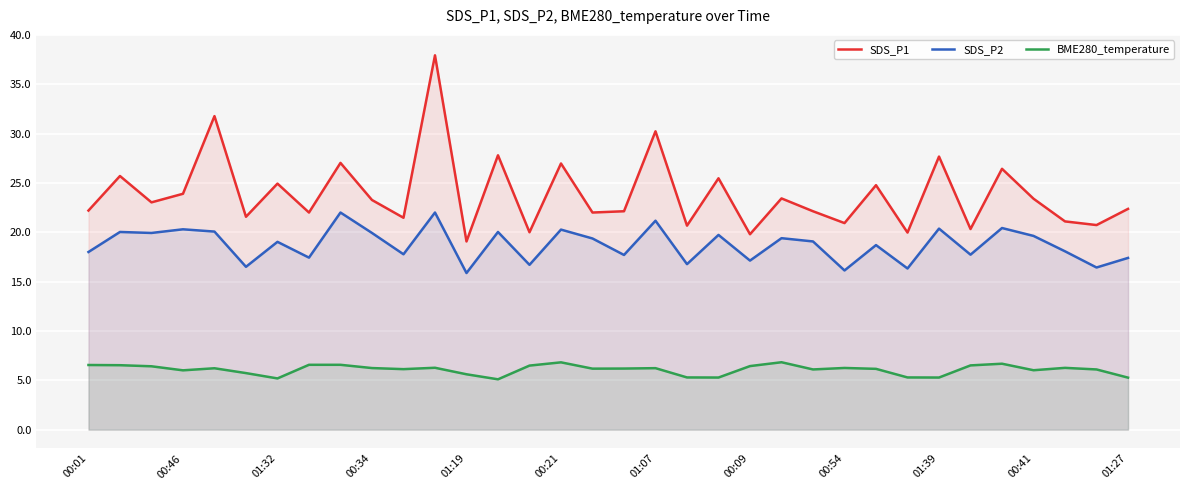

What is the difference between the maximum and minimum values in the SDS_P1 series?

18.9